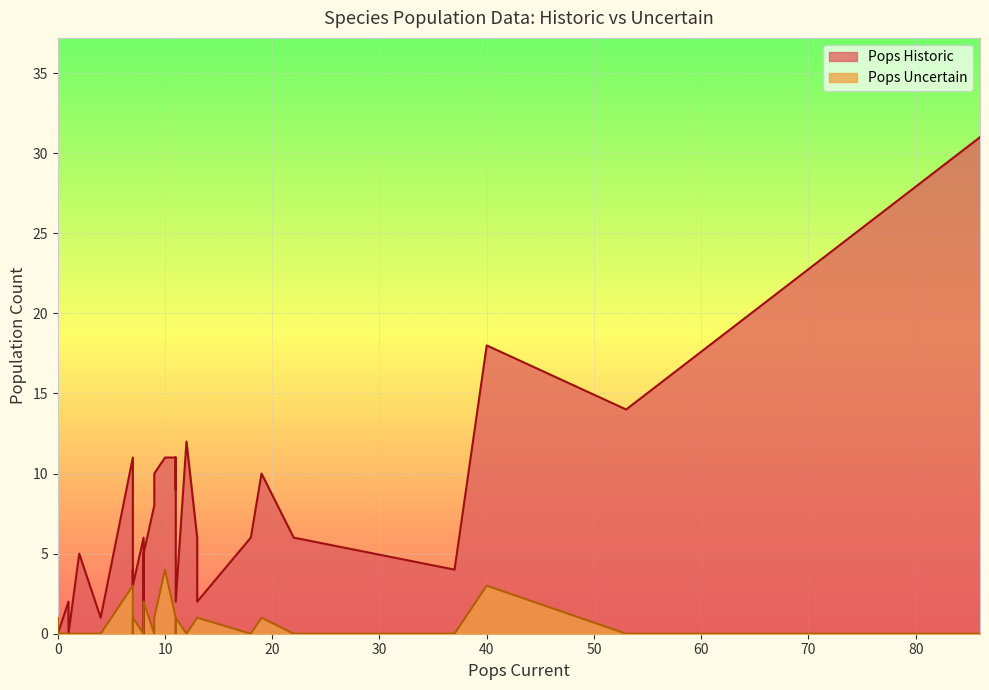

The value of Pops Historic at 7 is 11. True or false?

True